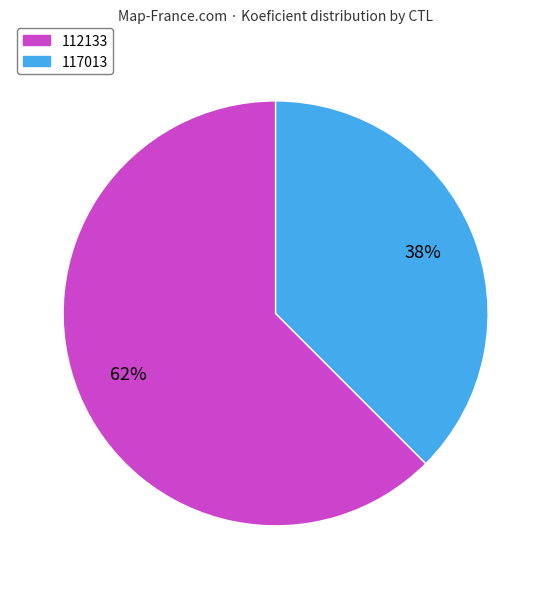

How many slices are in this pie chart?

2